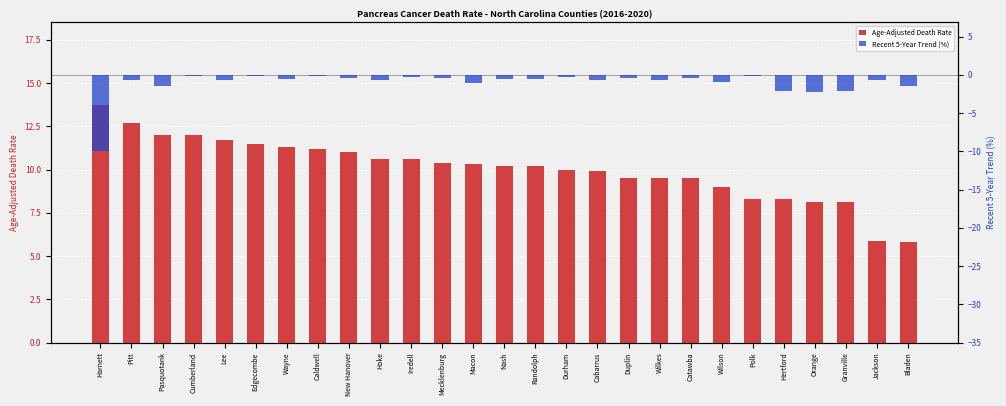

At which category is the sum across all series the highest?

Pitt